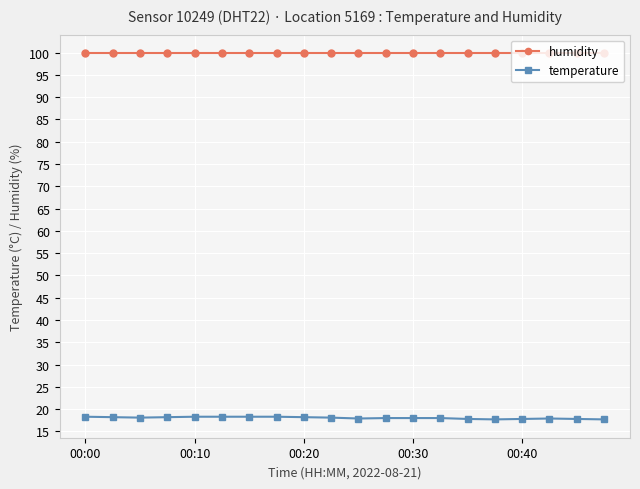

What is the maximum value shown in the chart?

99.9